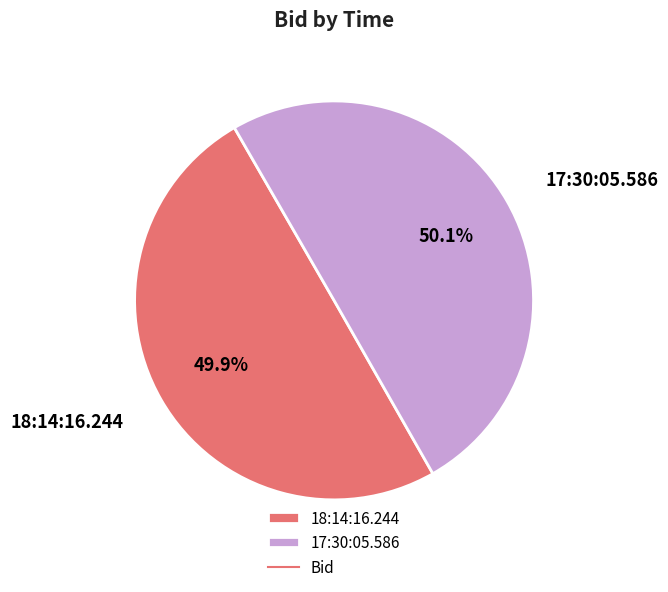

Is it true that 18:14:16.244 is 45% of the pie?

False